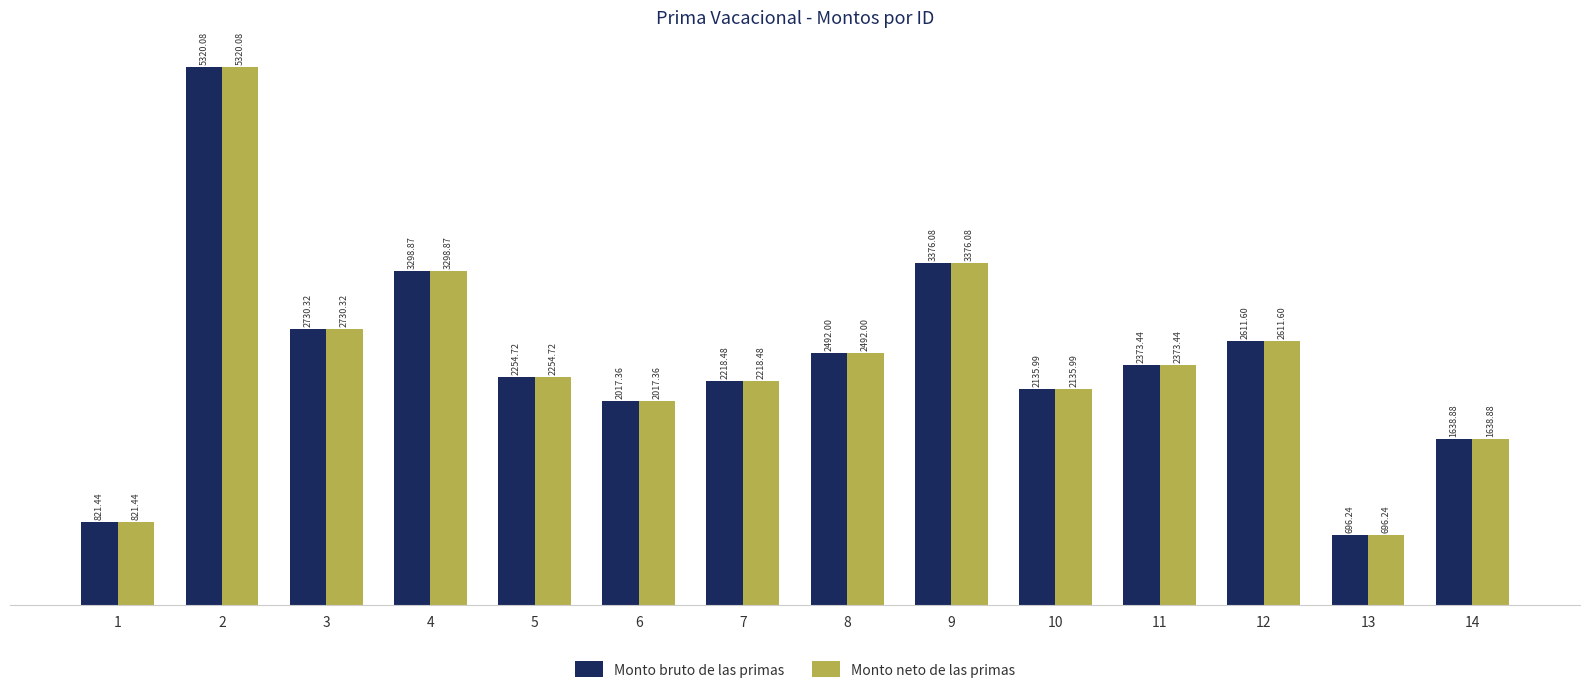

What is the value of the Monto bruto de las primas bar at the 13th from the left?

696.2